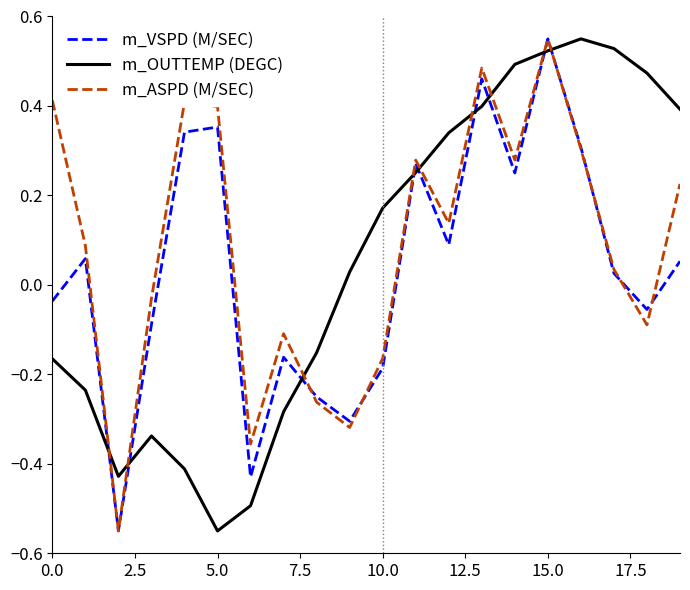

How many intersections are there between m_OUTTEMP (DEGC) and m_ASPD (M/SEC)?

9